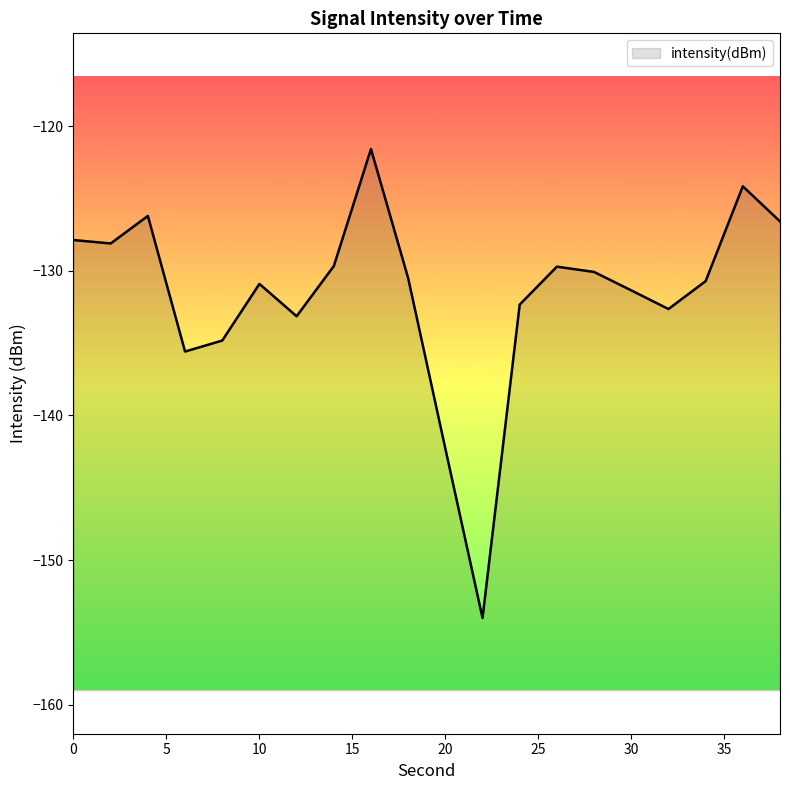

Reading left to right, what are all the values shown in this chart?

-127.9	-128.1	-126.2	-135.6	-134.8	-130.9	-133.1	-129.7	-121.6	-130.5	-142.3	-154.0	-132.3	-129.7	-130.1	-131.4	-132.6	-130.7	-124.2	-126.6